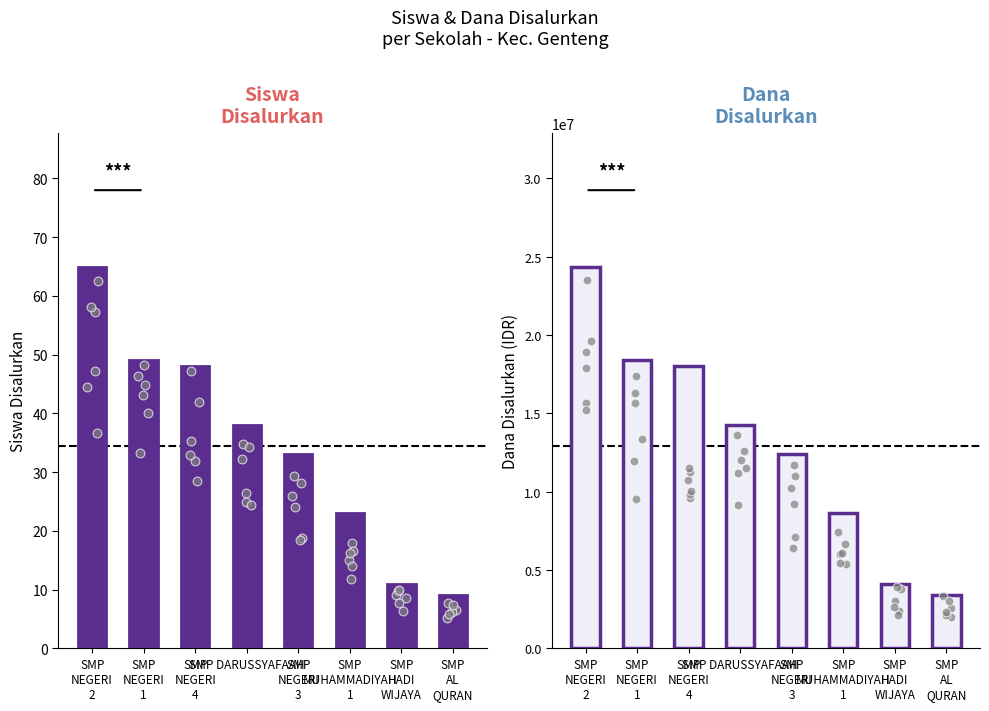

What is the total value across all series at SMP
NEGERI
3?

12375033